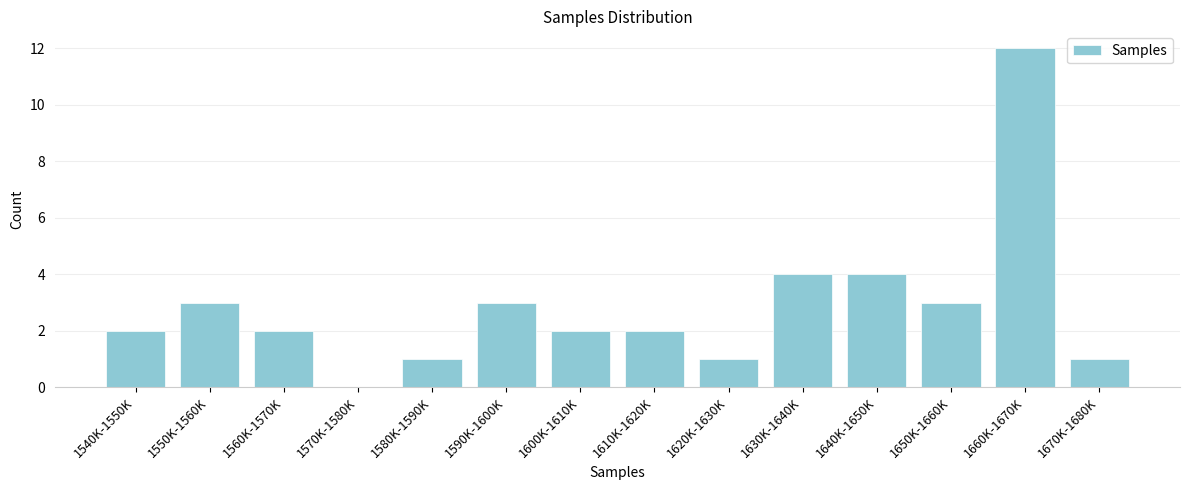

Reading right to left, what are all the values shown in this chart?

1670K-1680K=1	1660K-1670K=12	1650K-1660K=3	1640K-1650K=4	1630K-1640K=4	1620K-1630K=1	1610K-1620K=2	1600K-1610K=2	1590K-1600K=3	1580K-1590K=1	1570K-1580K=0	1560K-1570K=2	1550K-1560K=3	1540K-1550K=2